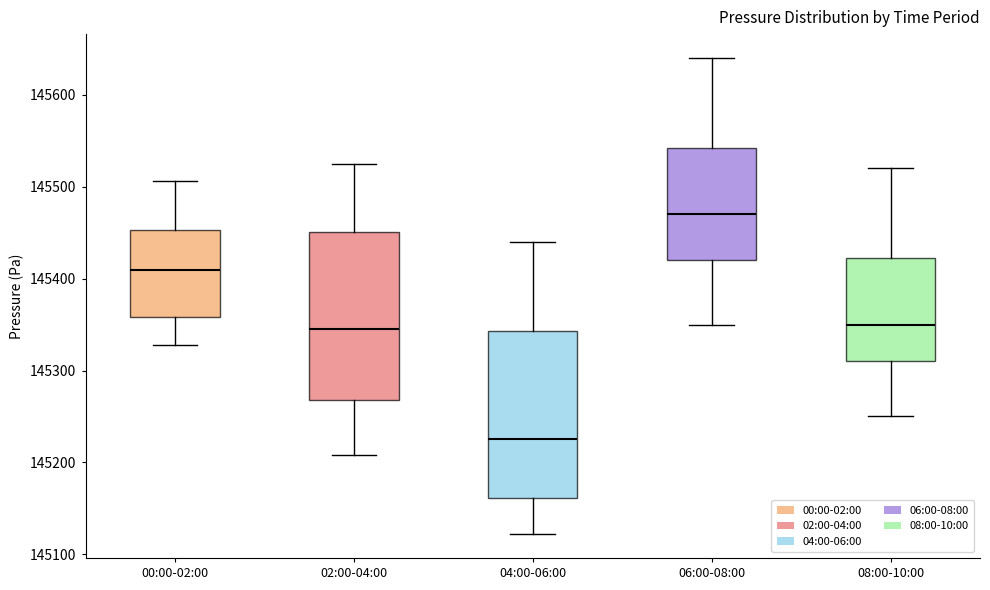

Which box's median line is the lowest?

04:00-06:00